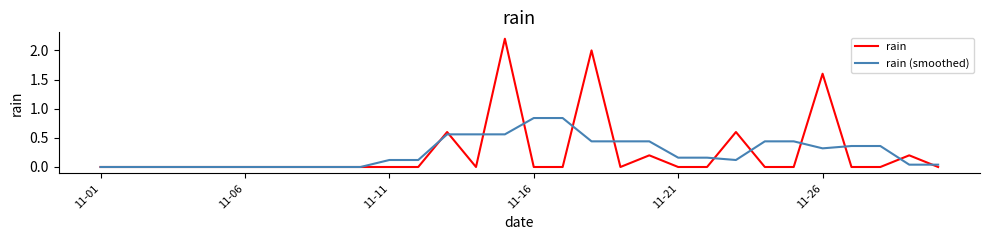

List the series in order of their peak value, lowest first.

rain (smoothed), rain